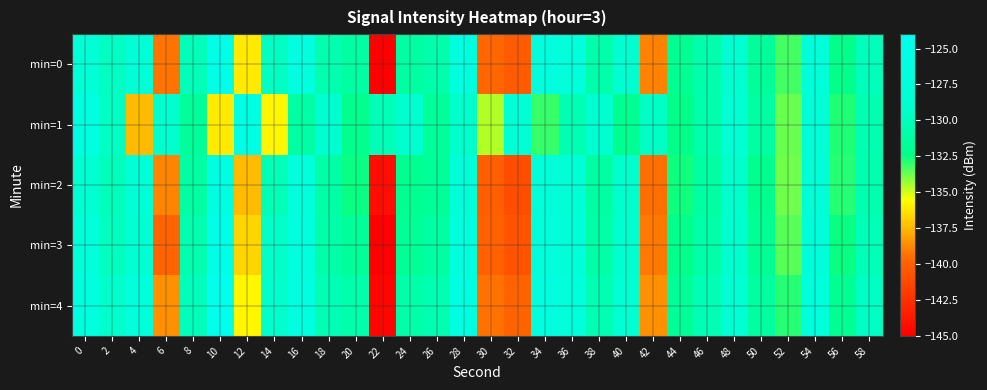

How many series are shown in this chart?

5